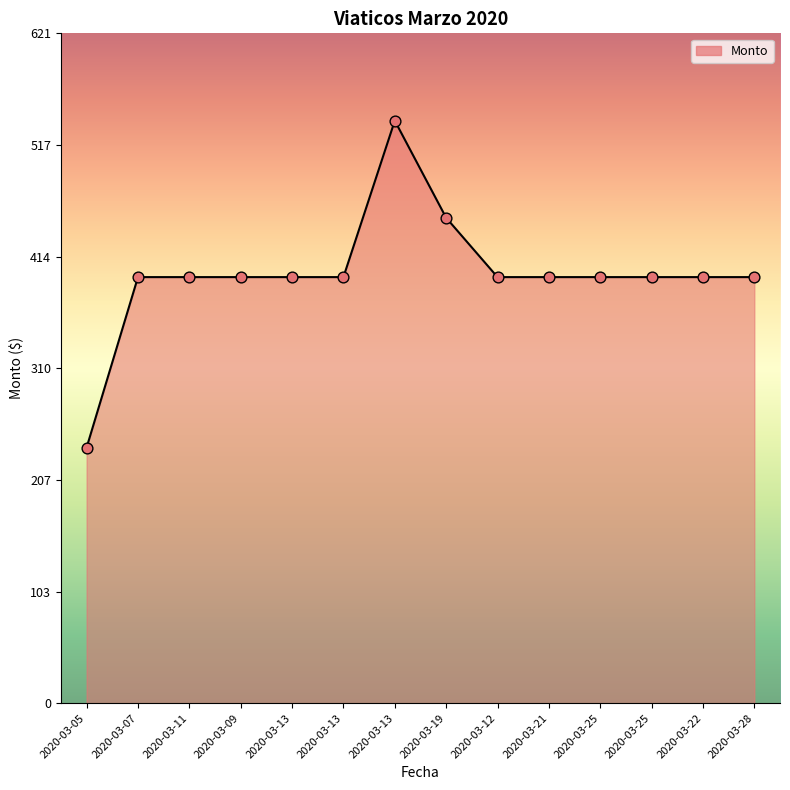

Approximately how many times larger is the value at 2020-03-07 compared to 2020-03-22?

1.0